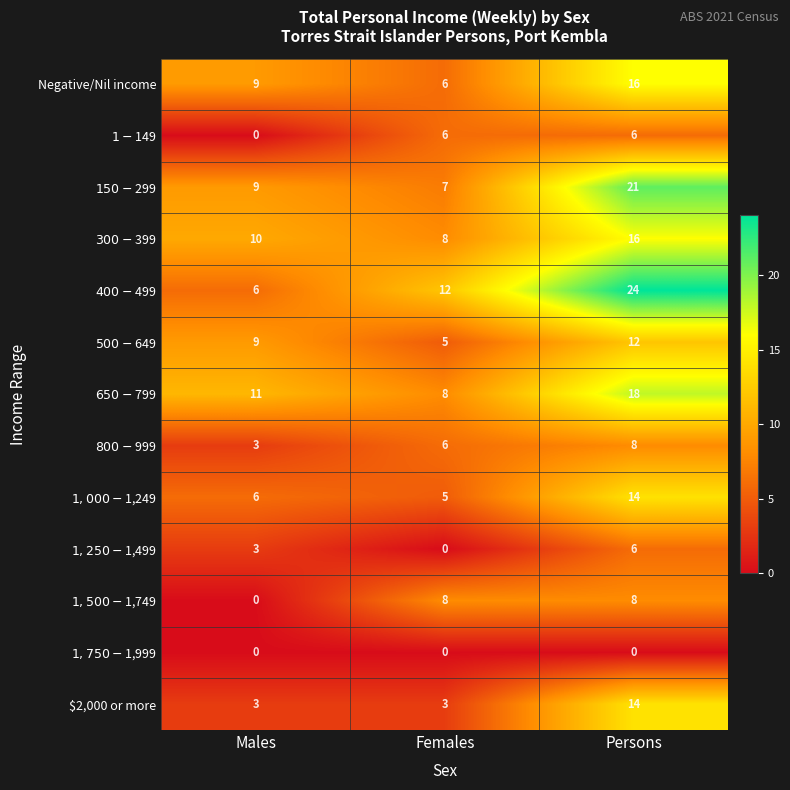

What is the difference between the Negative/Nil income values at Persons and Males?

7